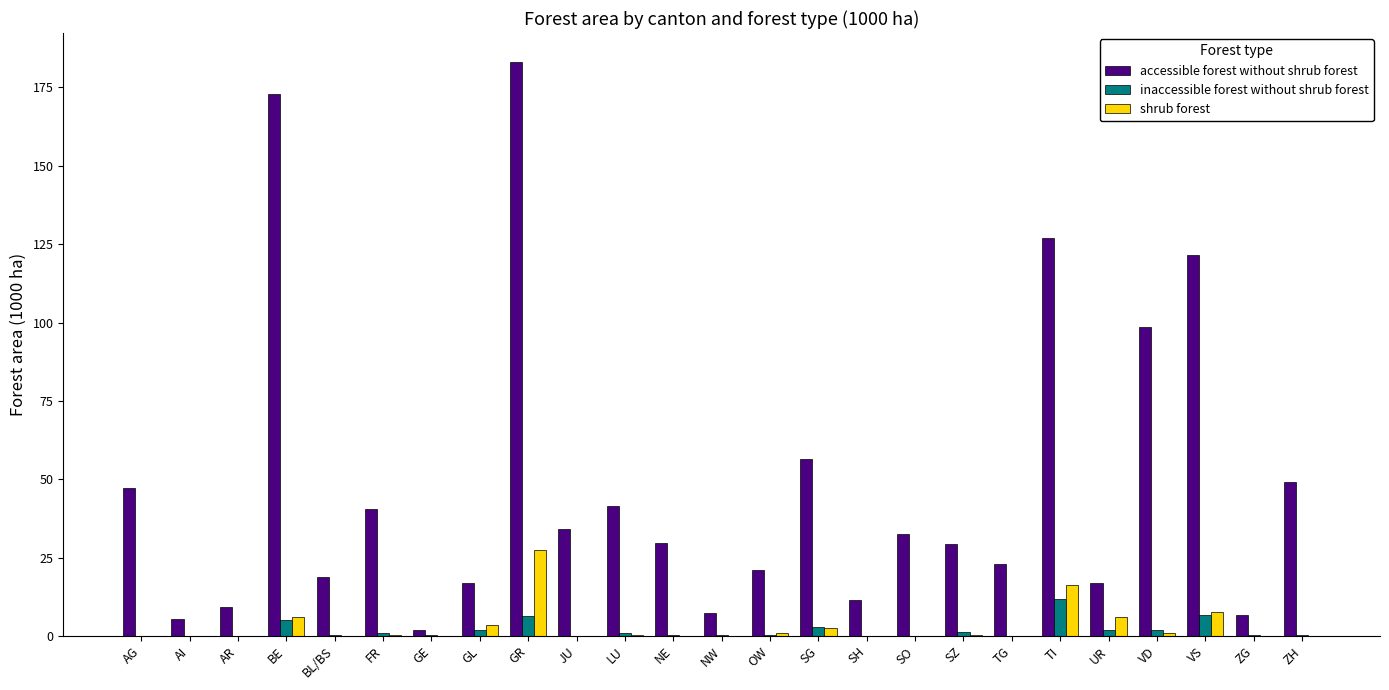

Does the chart contain stacked bars?

No